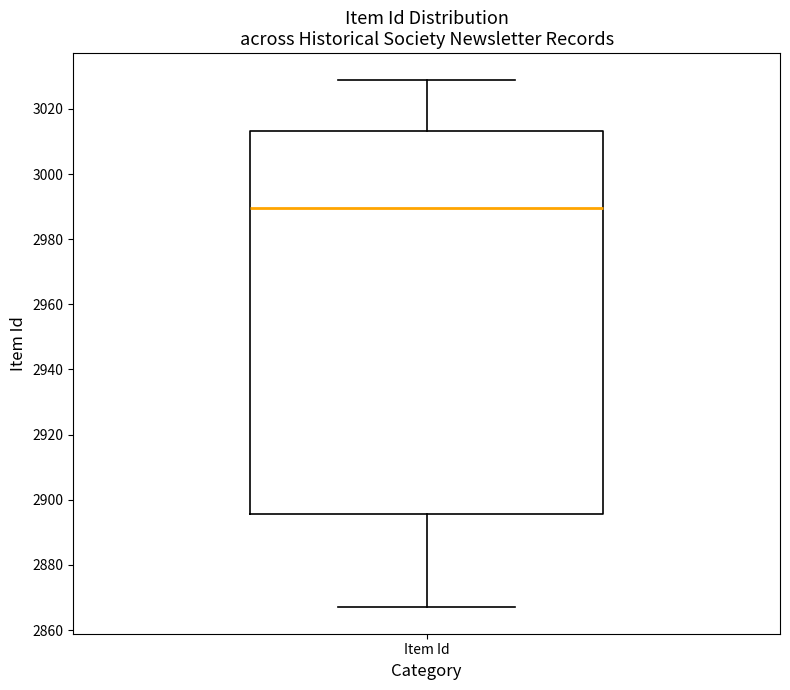

Where does the lower whisker of the box for Item Id end on the y-axis? The values are not printed on the chart, so give them approximately, as read against the axis.

2868